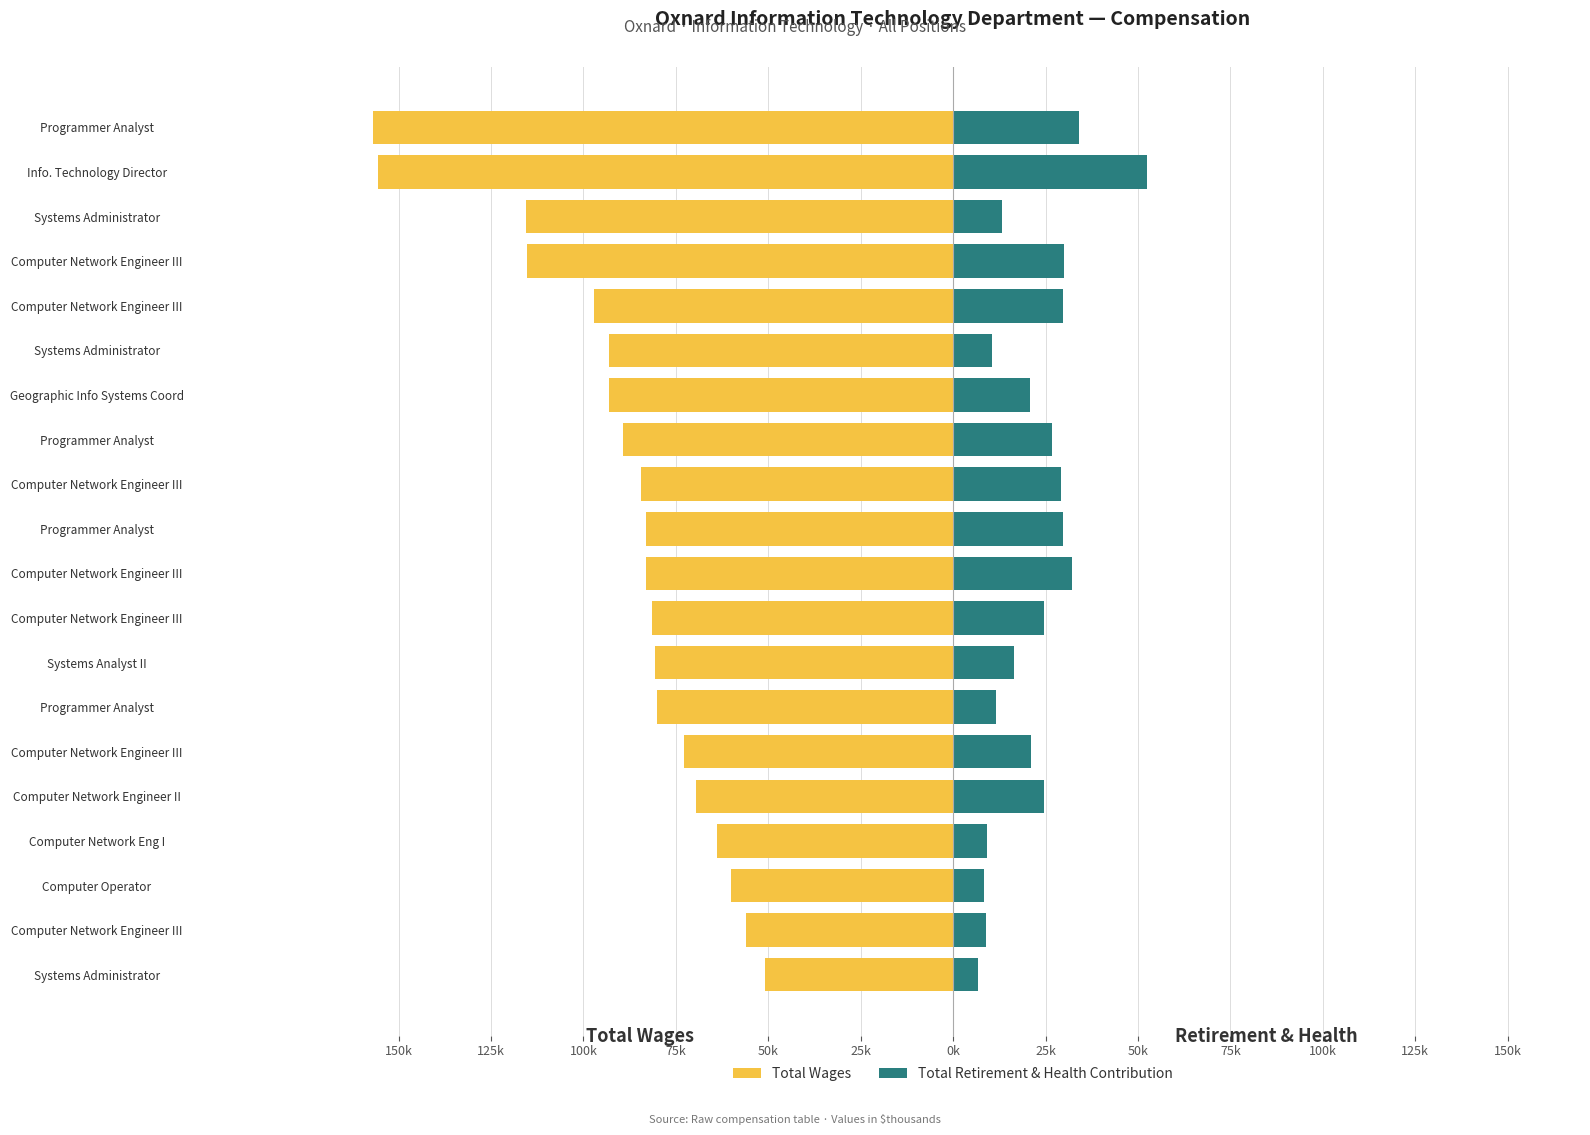

How many data points does each series have?

20